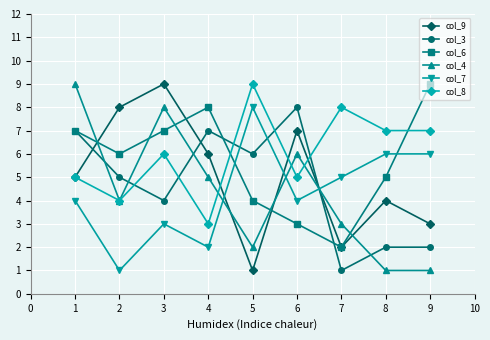

Count the number of categories in the chart.

9